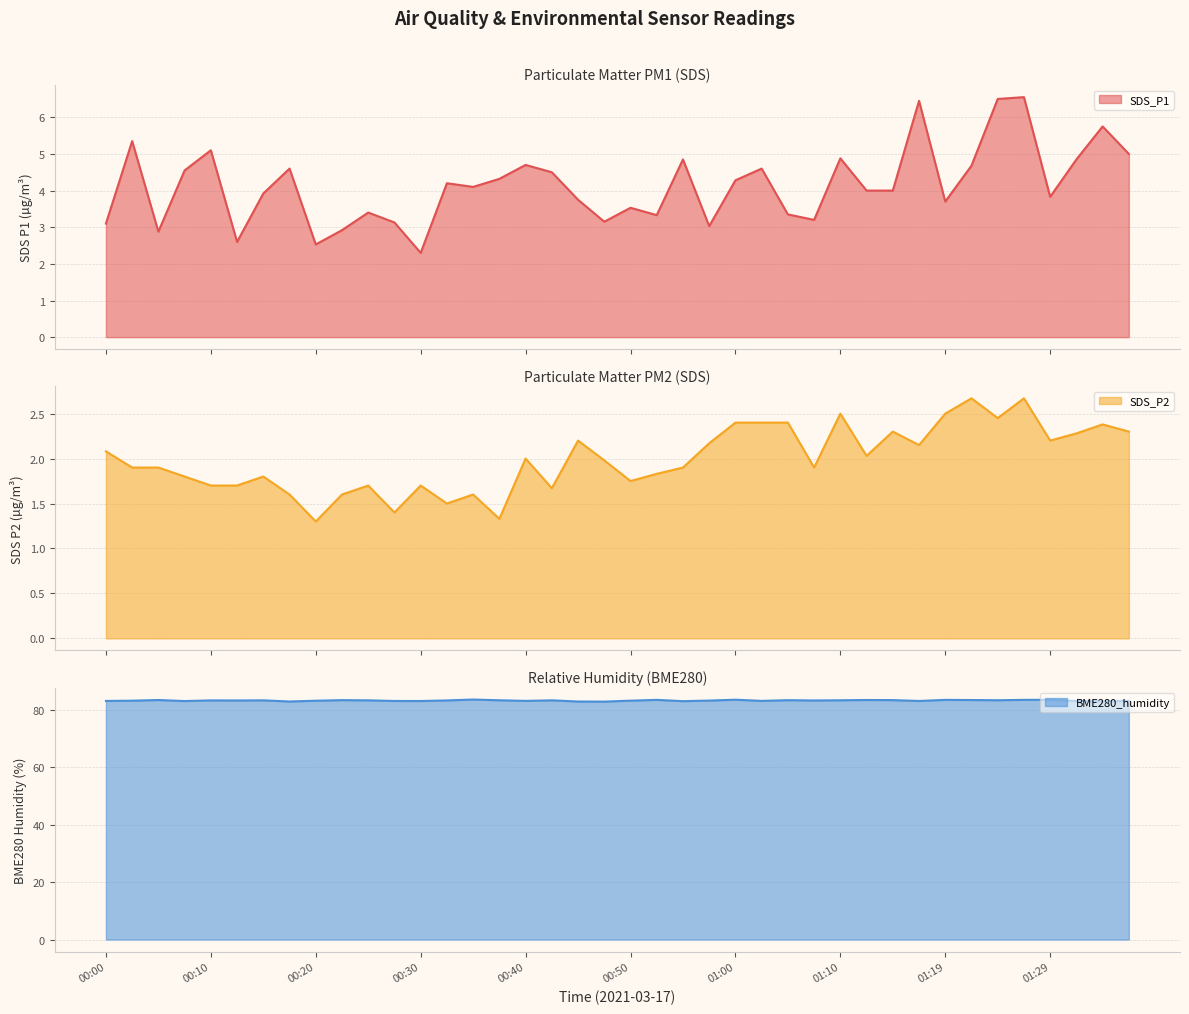

Which category has the highest value in the SDS_P2 line series?

33